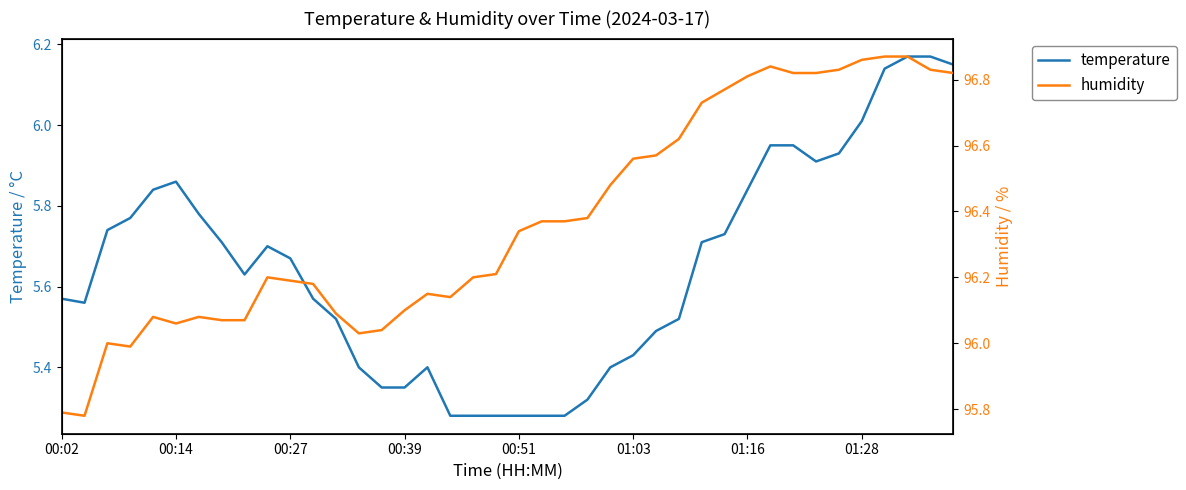

True or false: humidity and temperature intersect in this chart.

False